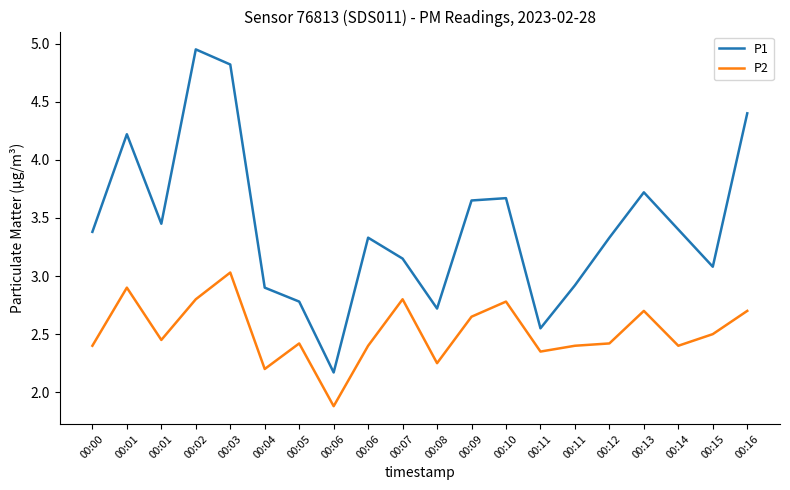

What is the value of the P2 point at the 5th from the left?

3.0